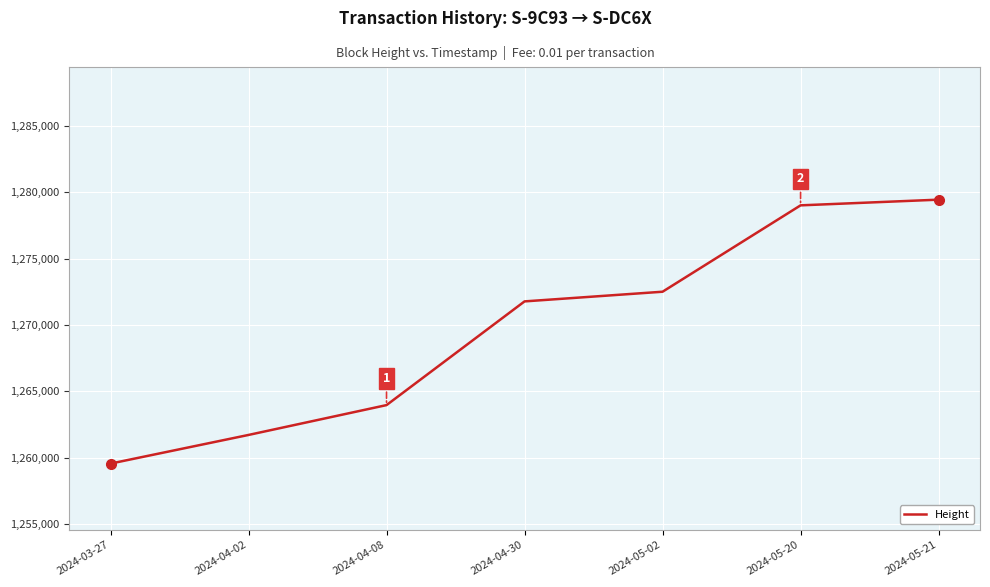

Read the value at 2024-05-21.

1279455